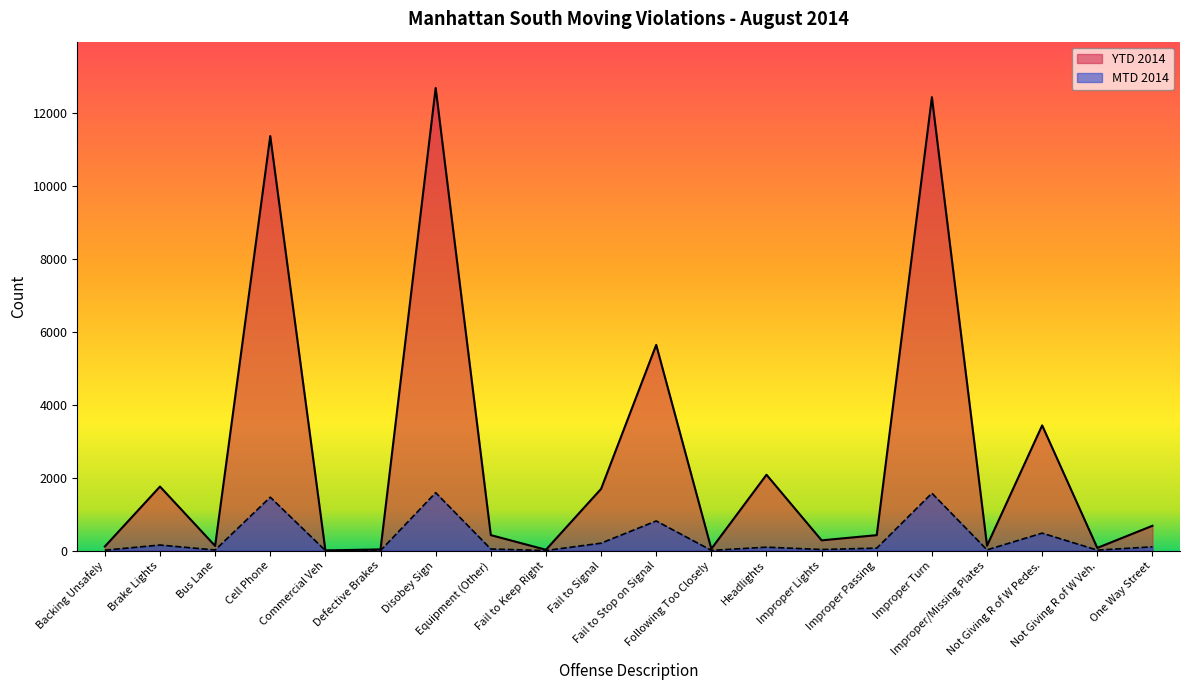

Reading left to right, list all the values displayed in this chart.

MTD 2014: 10	152	15	1464	1	1	1588	42	1	203	812	5	93	29	67	1573	19	478	12	103
YTD 2014: 112	1756	127	11370	3	32	12691	424	22	1692	5643	47	2080	280	423	12437	134	3434	73	680